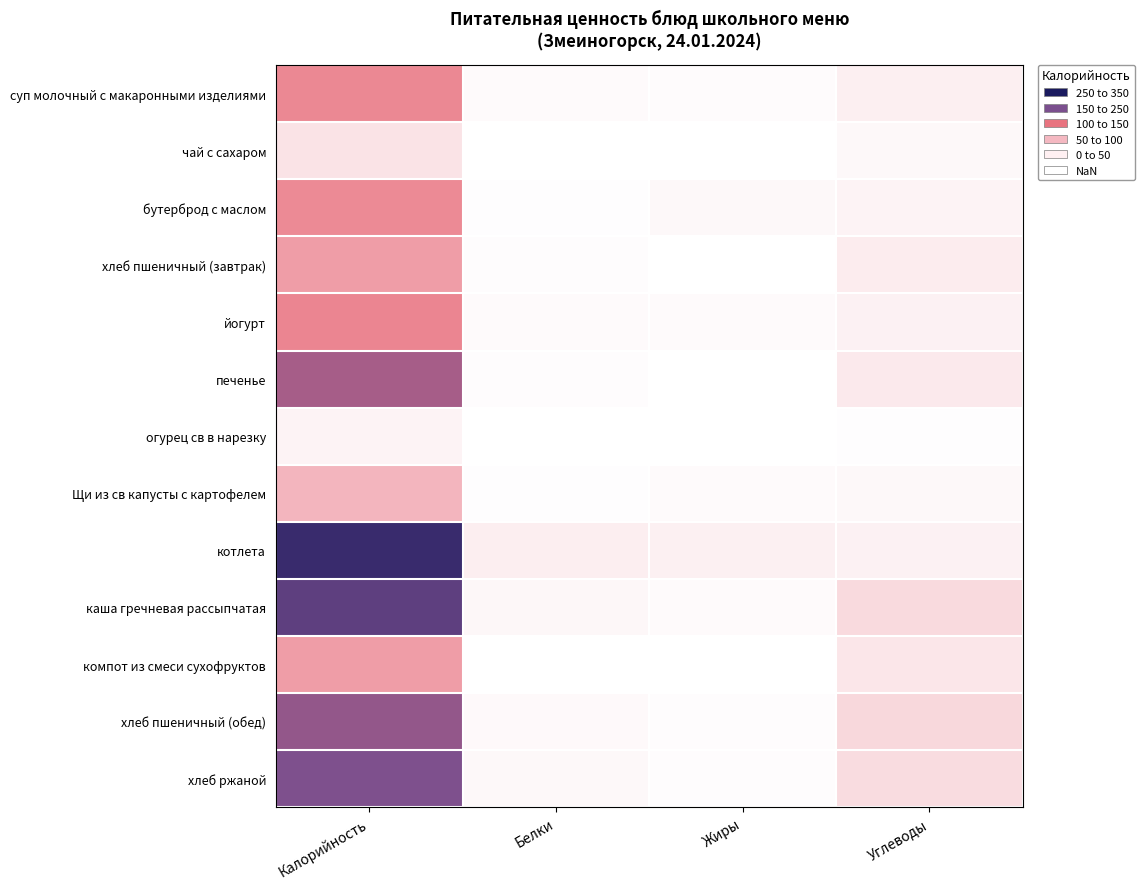

Which label corresponds to the smallest value in the chart?

Жиры